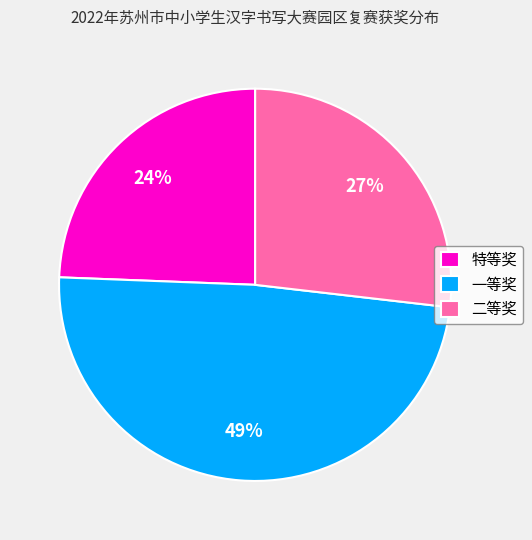

Combined, do 二等奖 and 一等奖 account for over 50%?

Yes